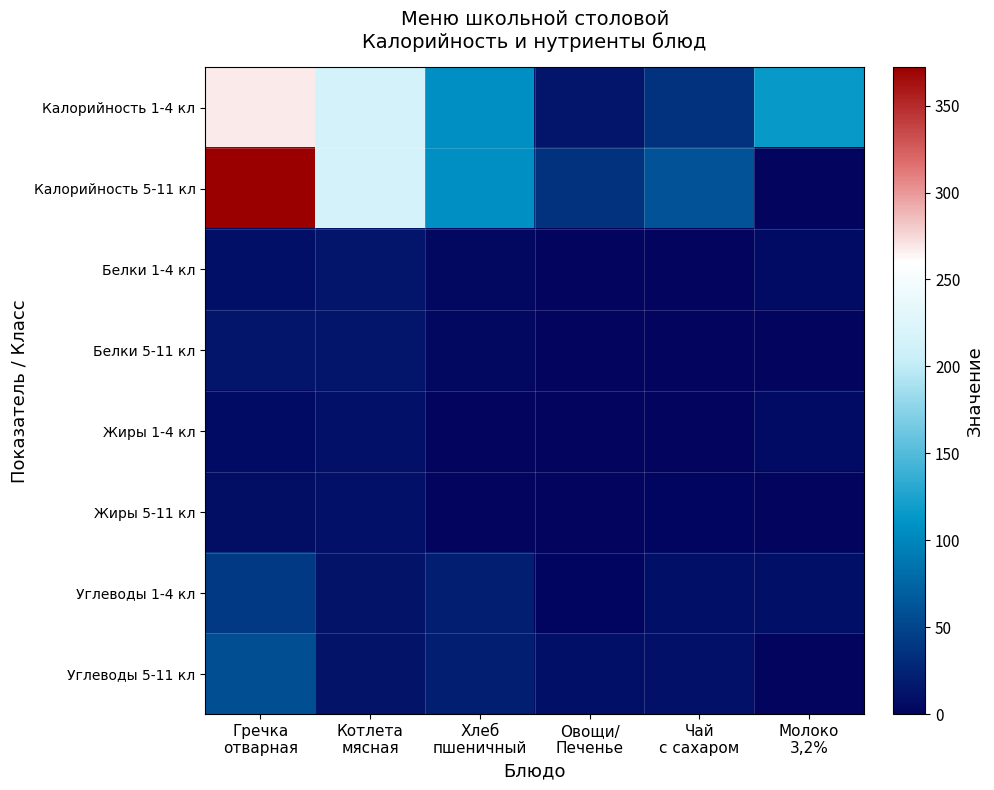

Between Гречка
отварная and Молоко
3,2%, which is larger?

Гречка
отварная